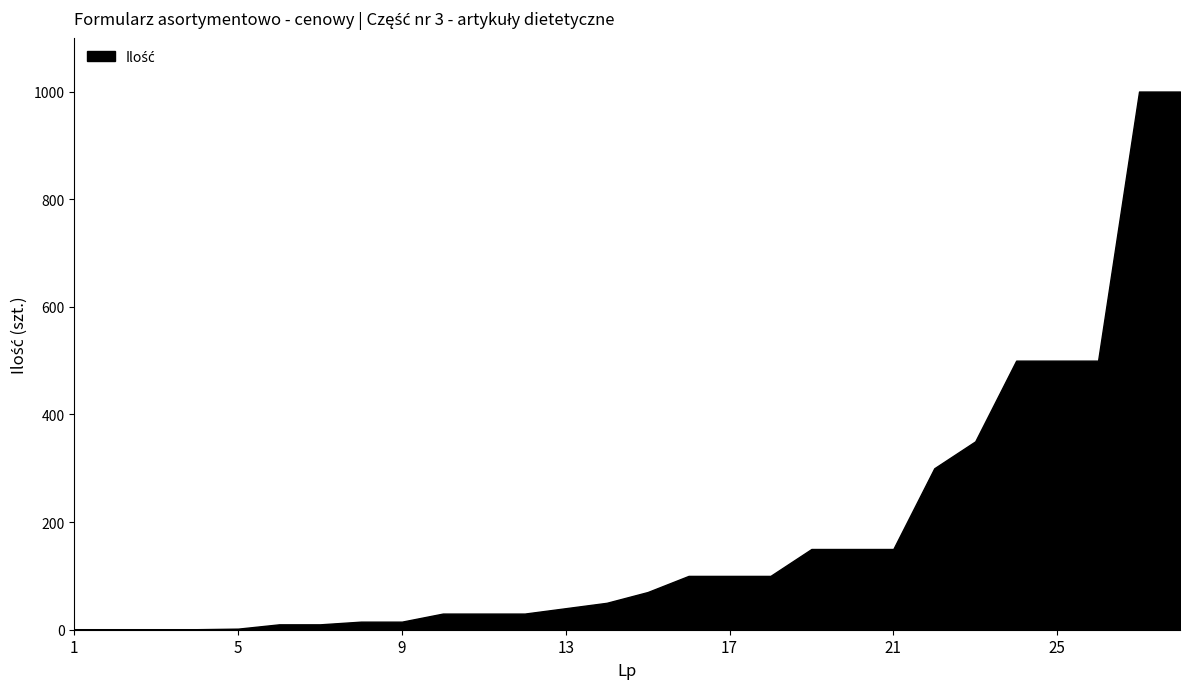

Count the number of categories in the chart.

28